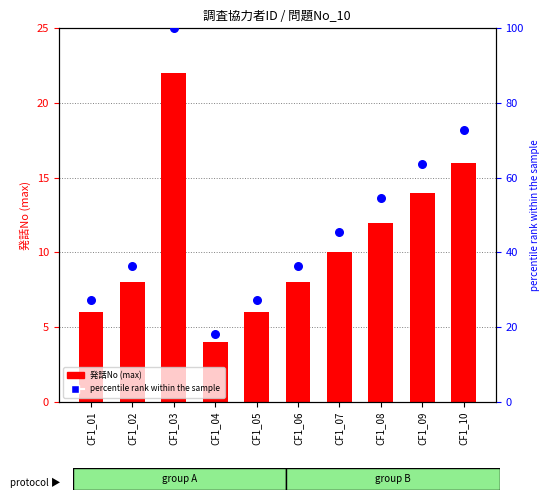

Which series has the largest total across all categories?

percentile rank within the sample